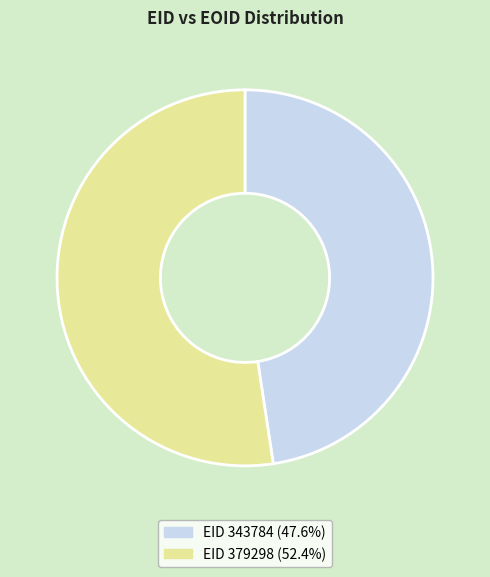

Is there any slice that represents more than half of the pie?

Yes